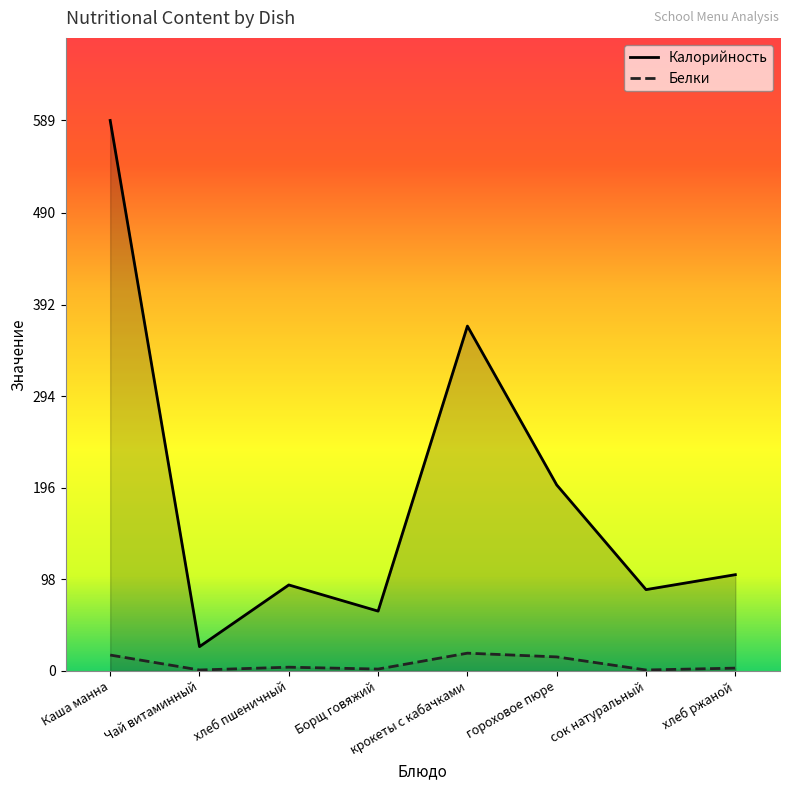

True or false: Калорийность and Белки intersect in this chart.

False